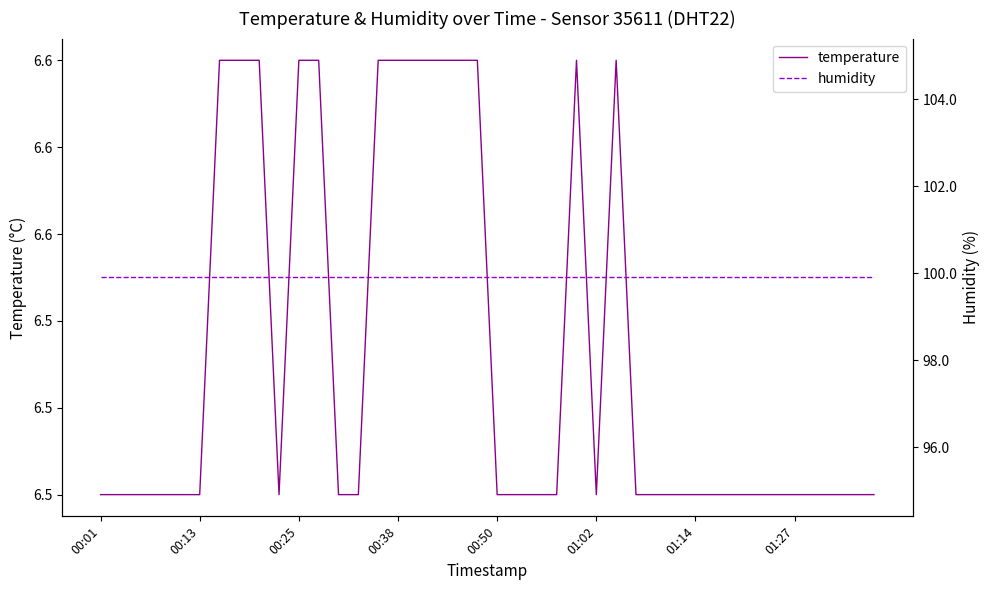

True or false: humidity has a value of 47.9 at 01:27.

False